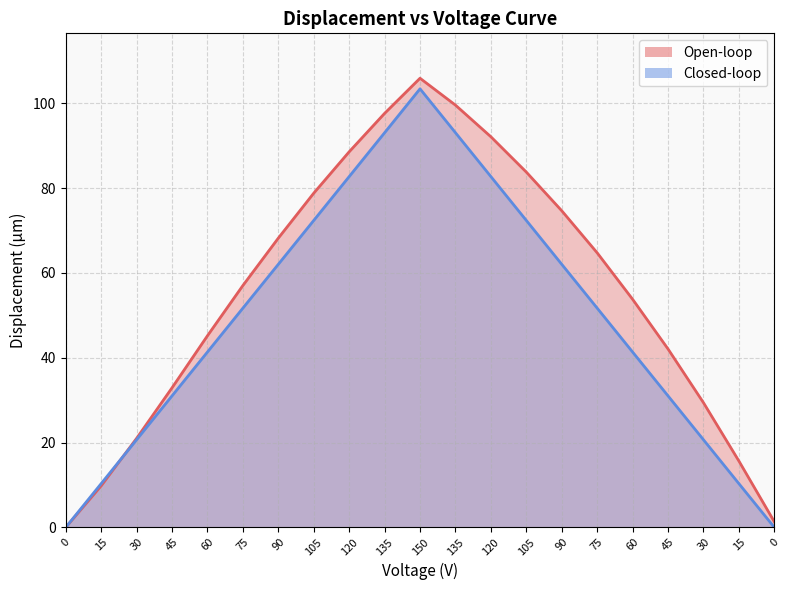

What is the difference between the second highest and second lowest values in the Open-loop (µm) series?

98.2